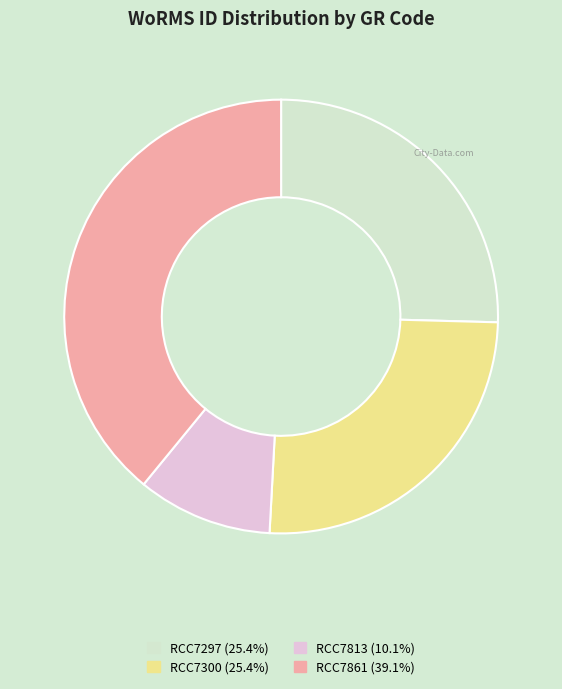

Do RCC7300 and RCC7861 together represent more than half of the pie?

Yes